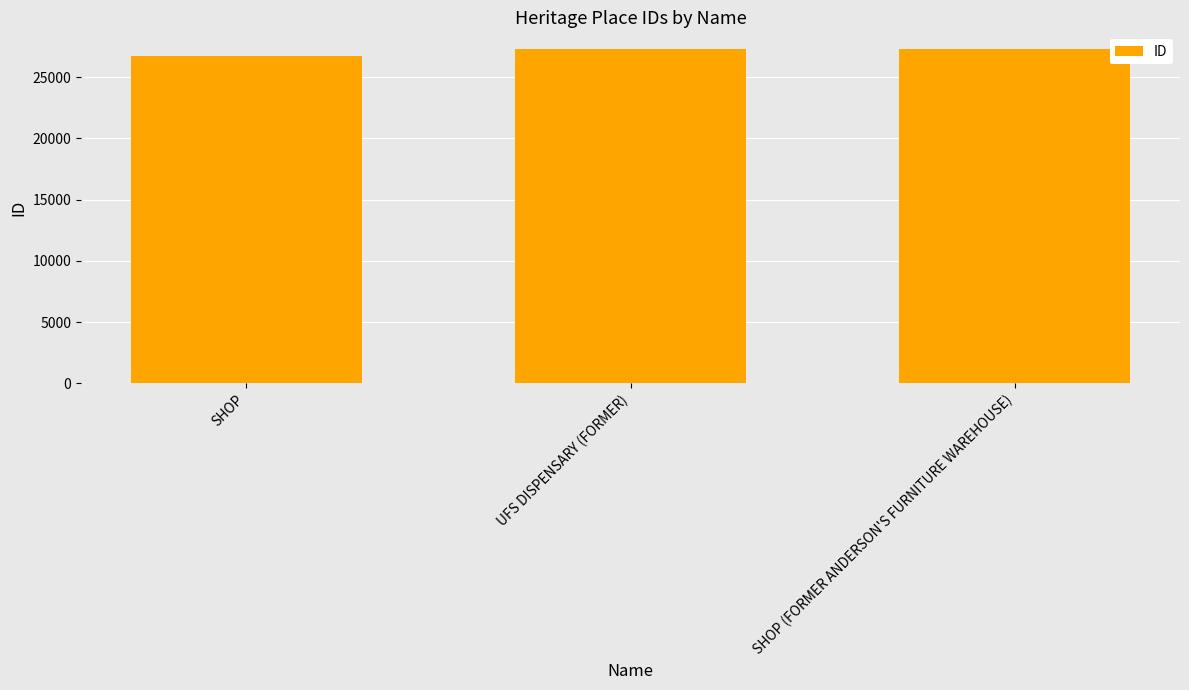

What is the minimum value shown in the chart?

26730